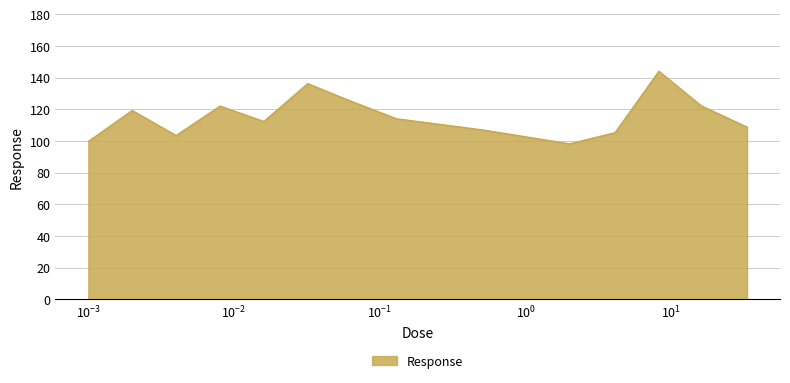

What is the difference between the maximum and minimum values?

45.8